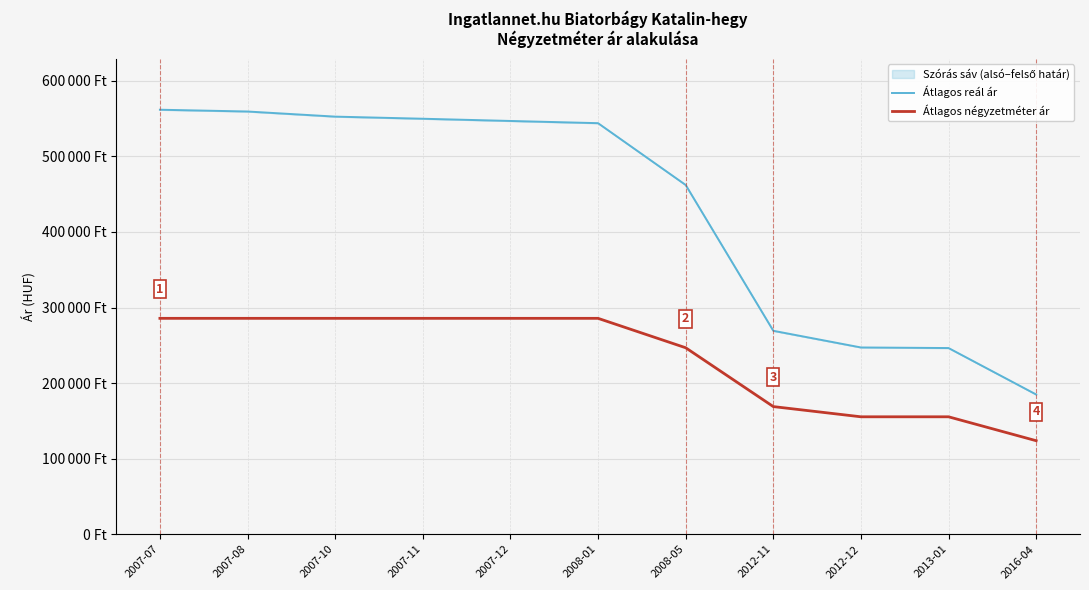

The Átlagos reál ár series shows 246393 at 2013-01. True or false?

True